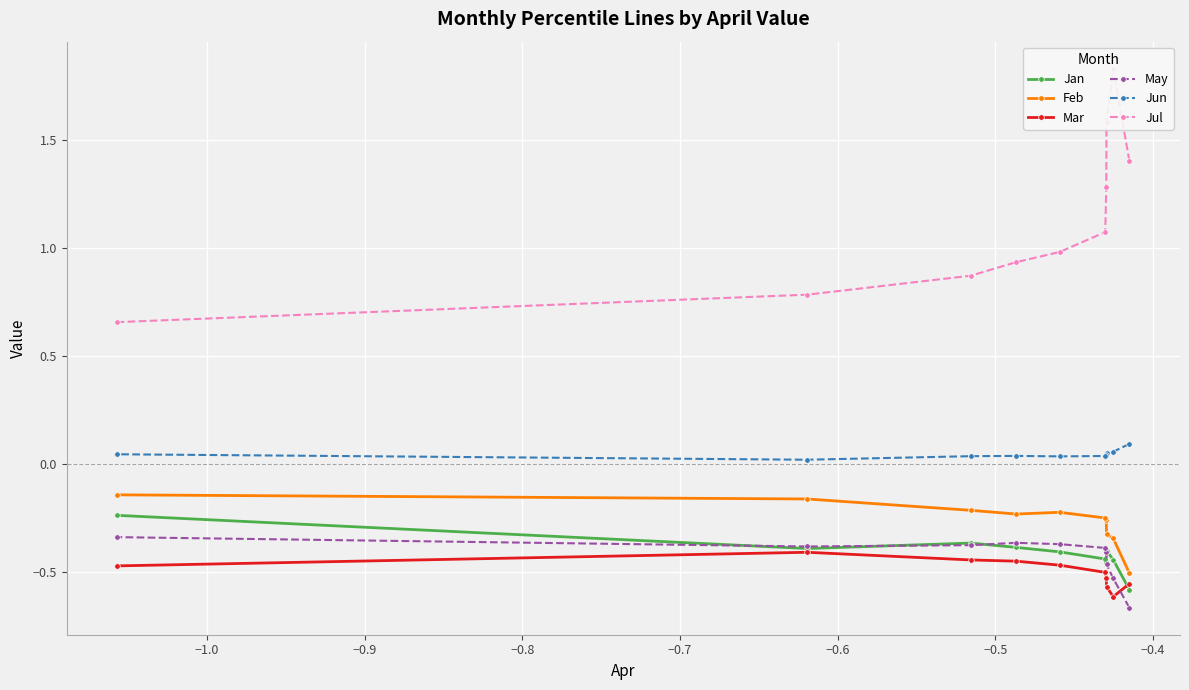

How many lines are shown in the chart?

6